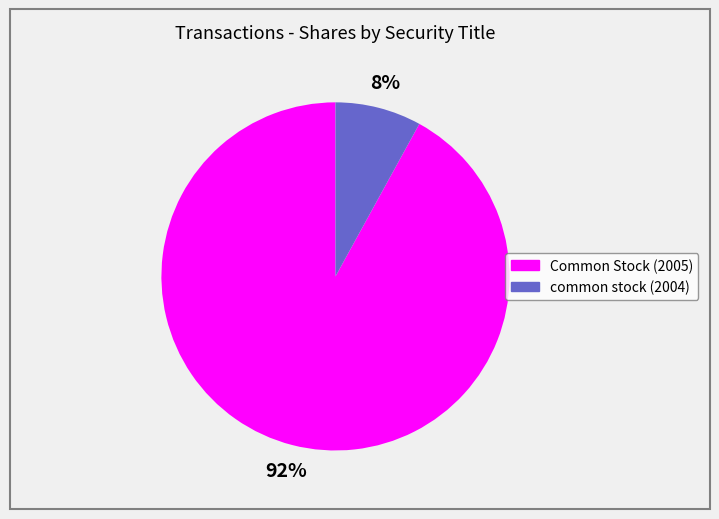

How many slices are in this pie chart?

2